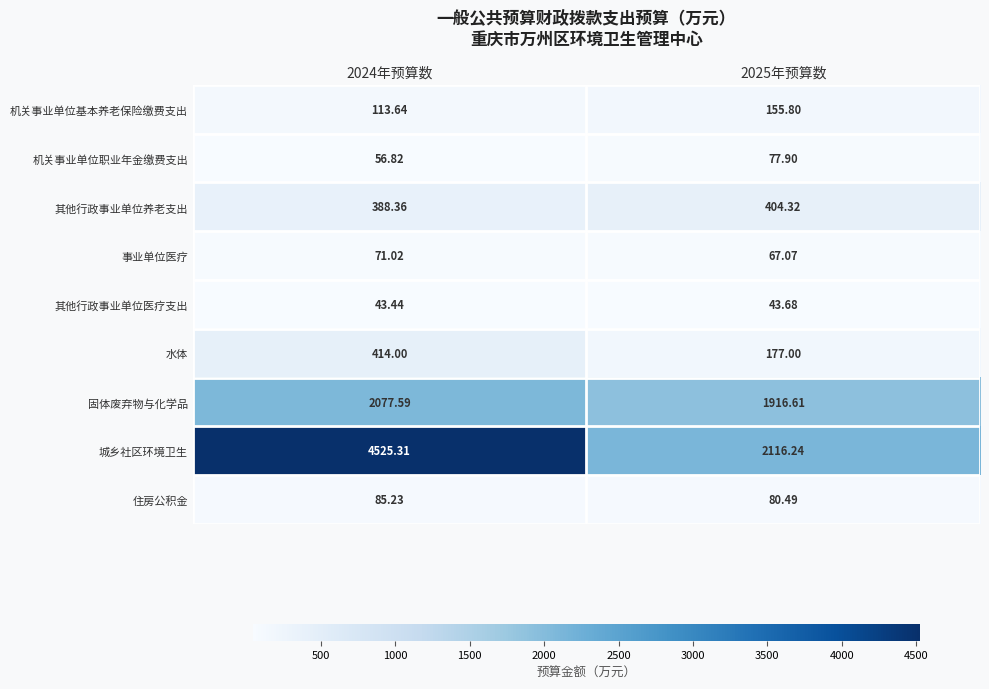

List the series in order of their peak value, lowest first.

其他行政事业单位医疗支出, 事业单位医疗, 机关事业单位职业年金缴费支出, 住房公积金, 机关事业单位基本养老保险缴费支出, 其他行政事业单位养老支出, 水体, 固体废弃物与化学品, 城乡社区环境卫生